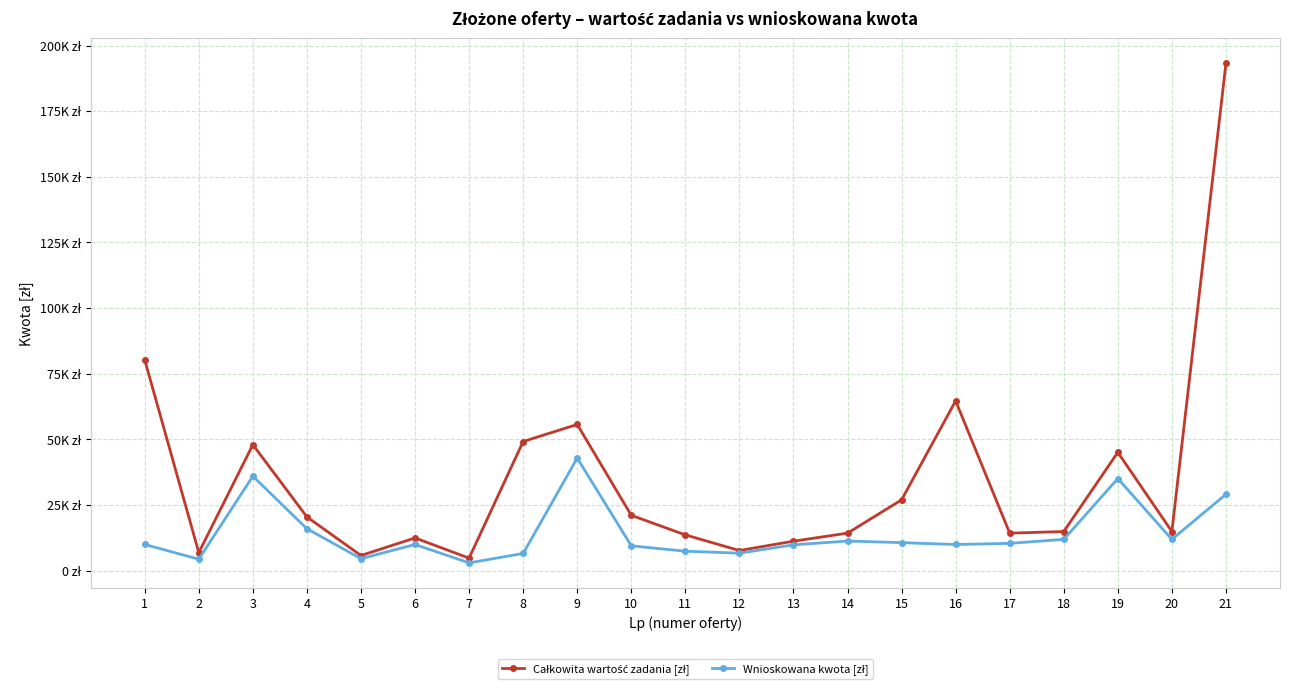

What is the sum of the Całkowita wartość zadania [zł] values at 3 and 5?

53805.0